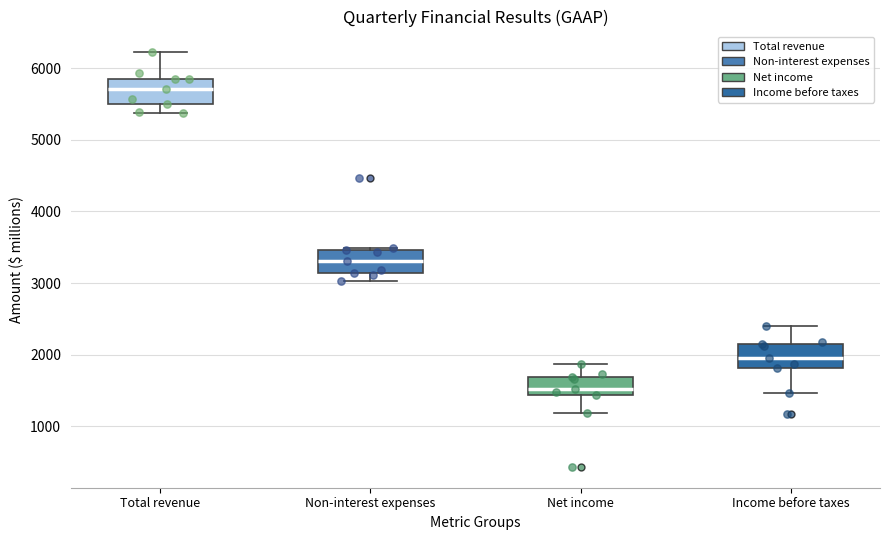

Where does the median line of the box for Income before taxes sit on the y-axis? The values are not printed on the chart, so give them approximately, as read against the axis.

2000